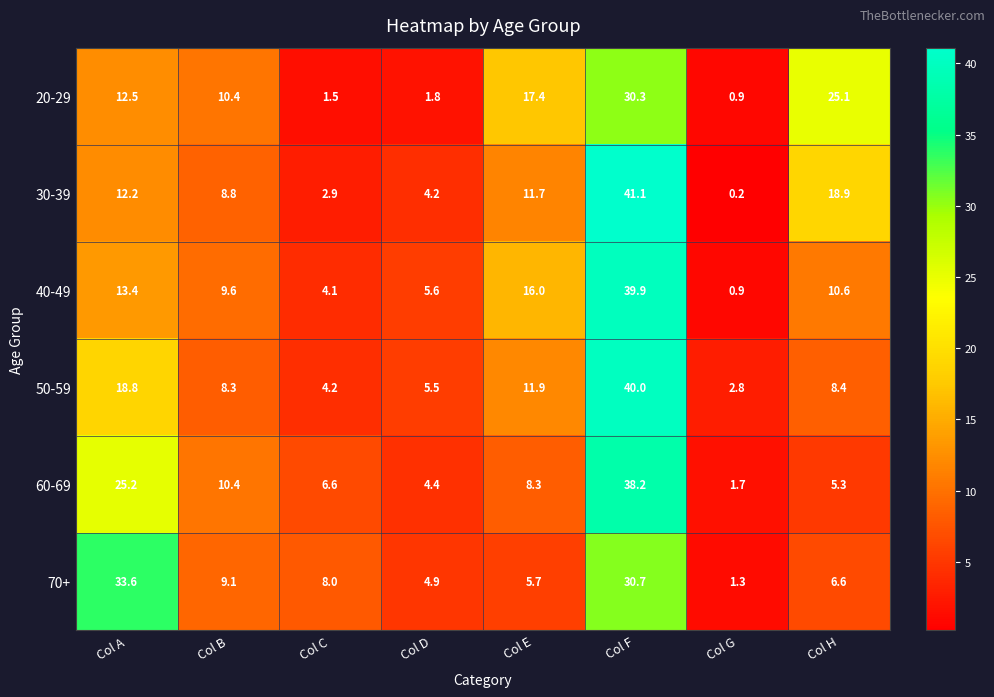

List the series in order of their peak value, lowest first.

20-29, 70+, 60-69, 40-49, 50-59, 30-39